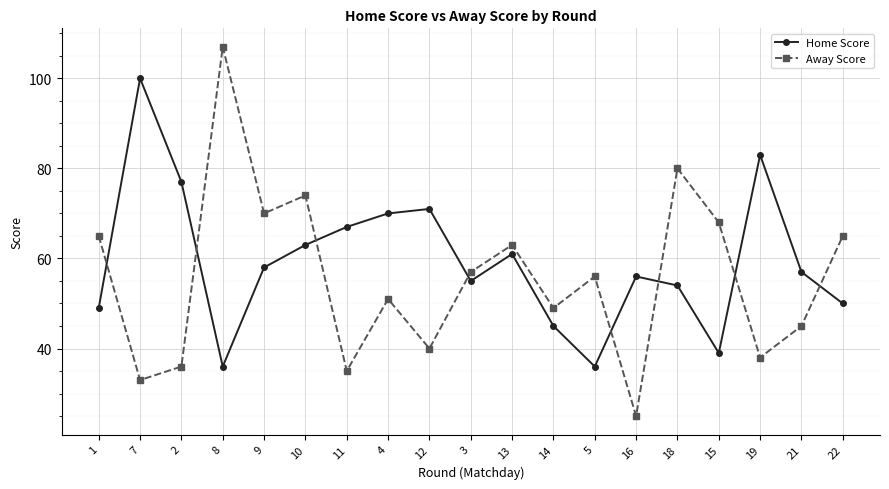

What is the difference between the maximum and minimum values in the Away Score series?

82